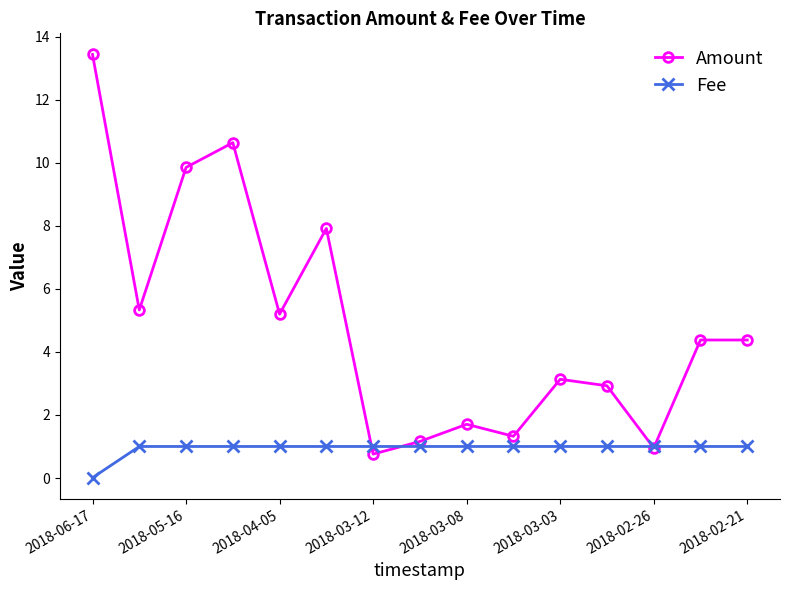

What is the value of the Fee point at the 15th from the left?

1.0